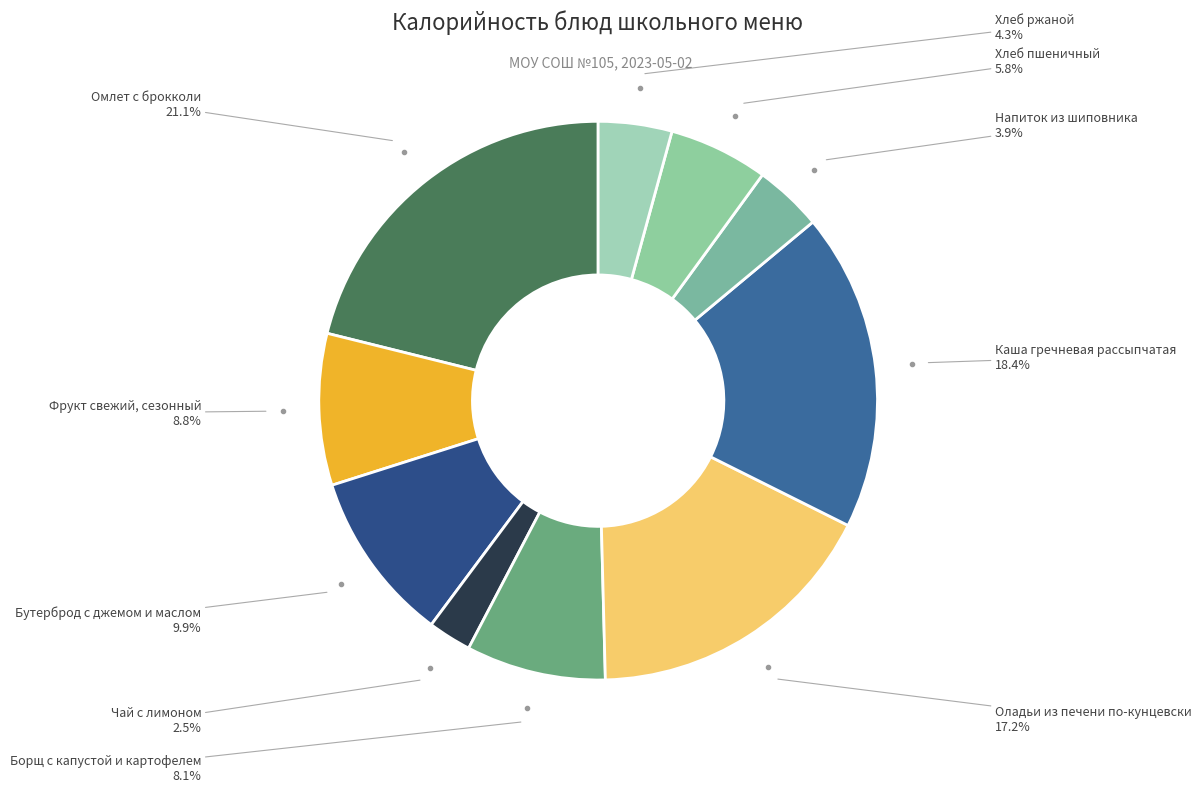

Rank the categories by value from highest to lowest.

Омлет с брокколи, Каша гречневая рассыпчатая, Оладьи из печени по-кунцевски, Бутерброд с джемом и маслом, Фрукт свежий, сезонный, Борщ с капустой и картофелем, Хлеб пшеничный, Хлеб ржаной, Напиток из шиповника, Чай с лимоном